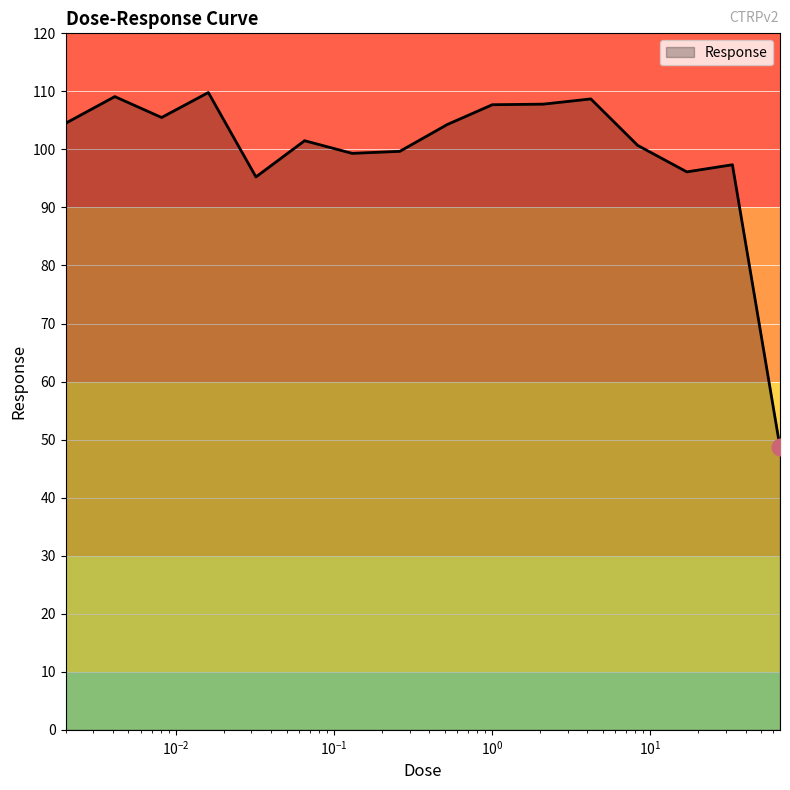

True or false: the data has more than 0 interior local peaks.

True